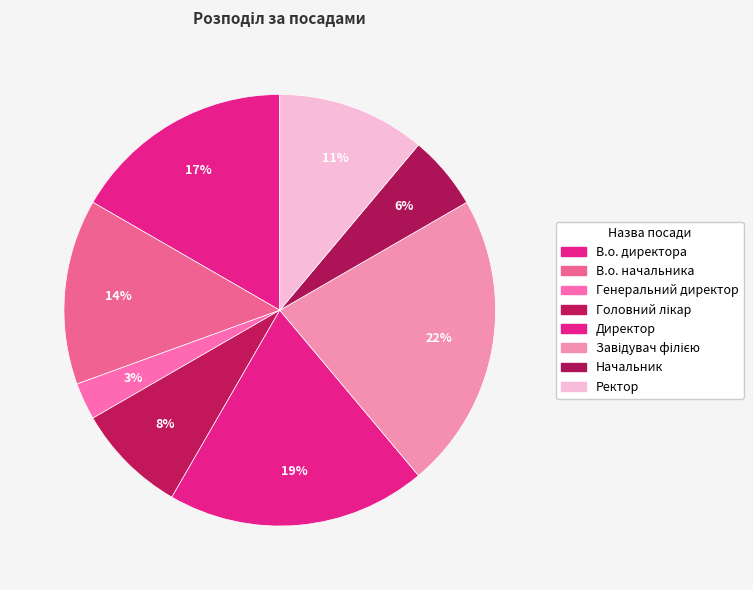

Count the number of slices in the pie.

8